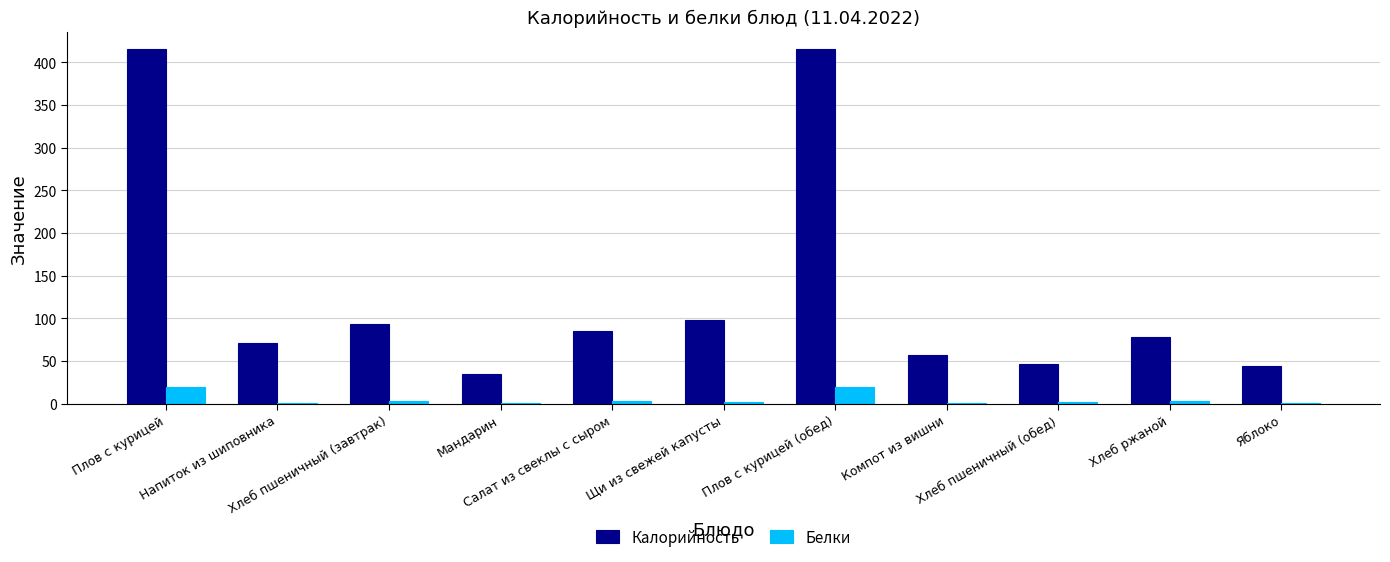

How many groups of bars are there?

11